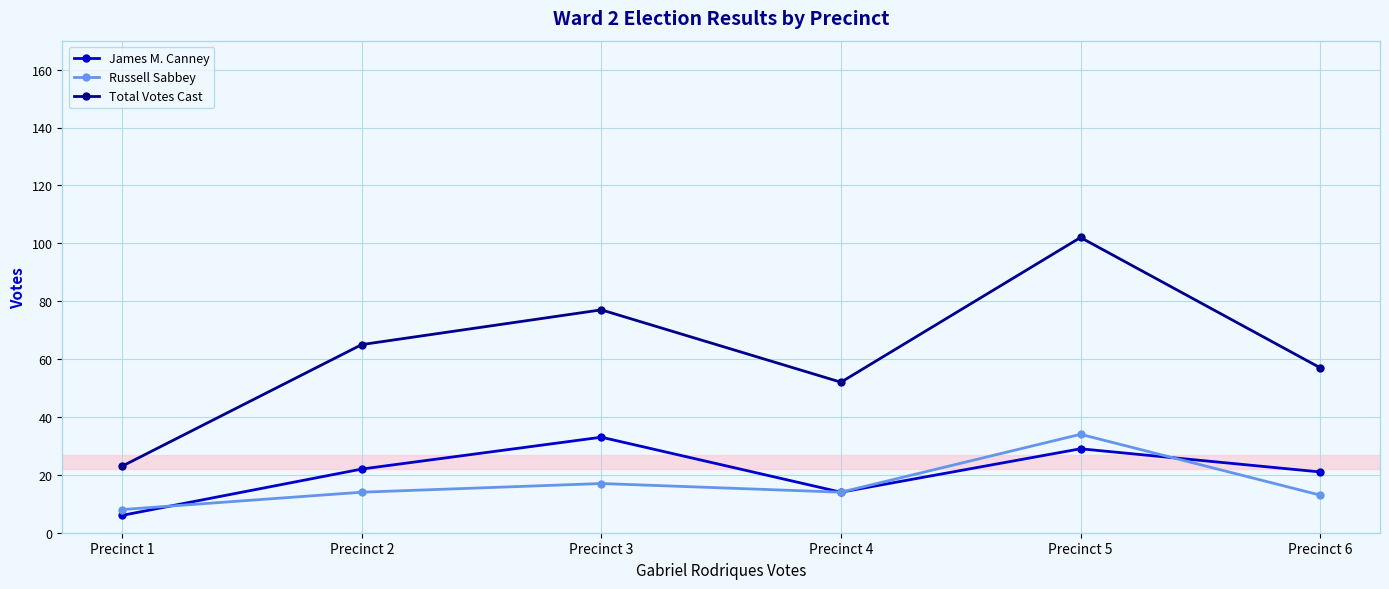

What is the difference between the James M. Canney values at Precinct 3 and Precinct 4?

19